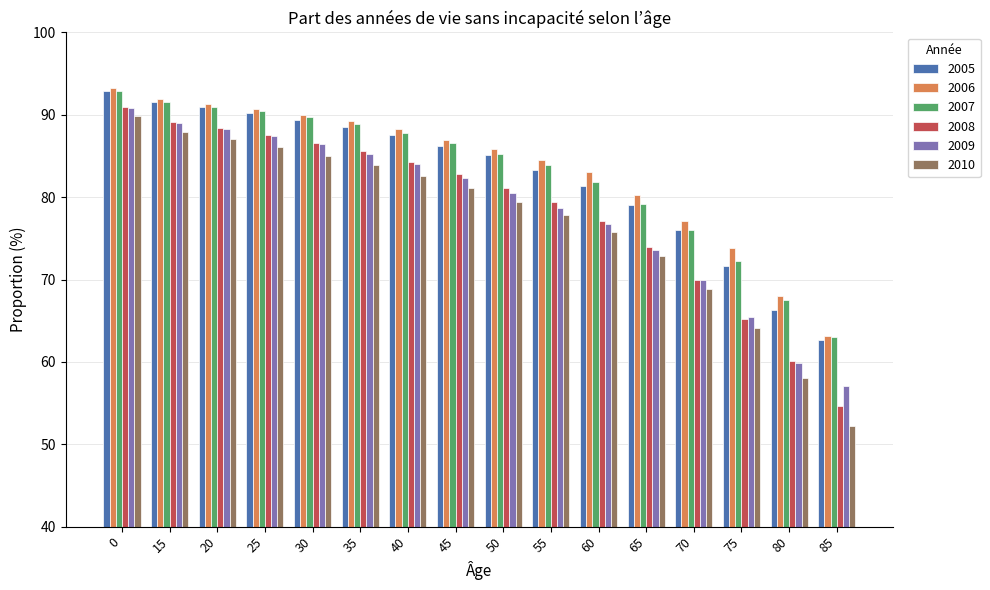

Is it true that 2007 equals 17.6 at 40?

False